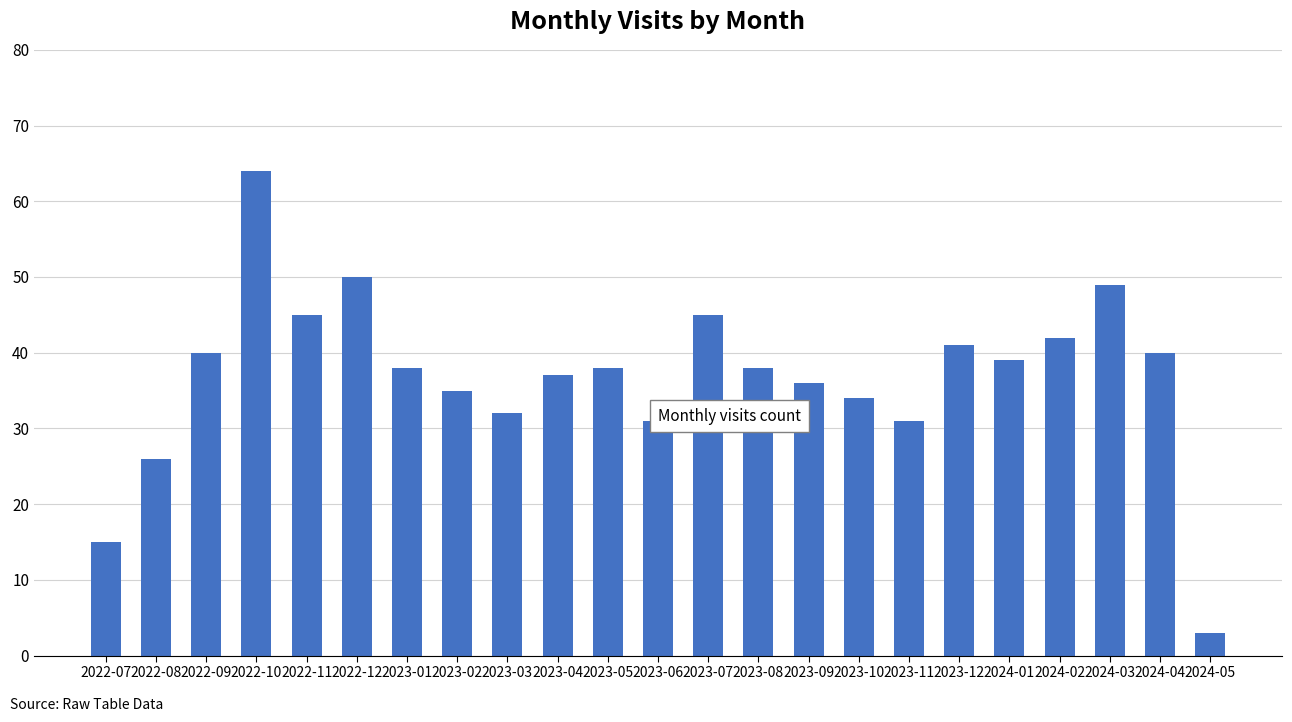

The chart shows a value of 38 at 2023-01. True or false?

True